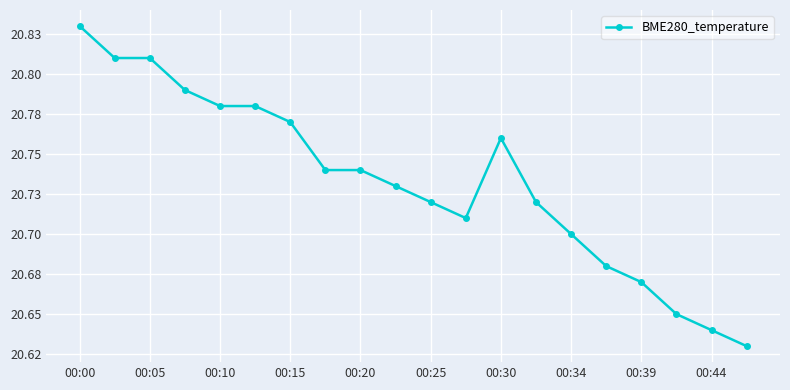

Which category has the highest value across all series?

00:00